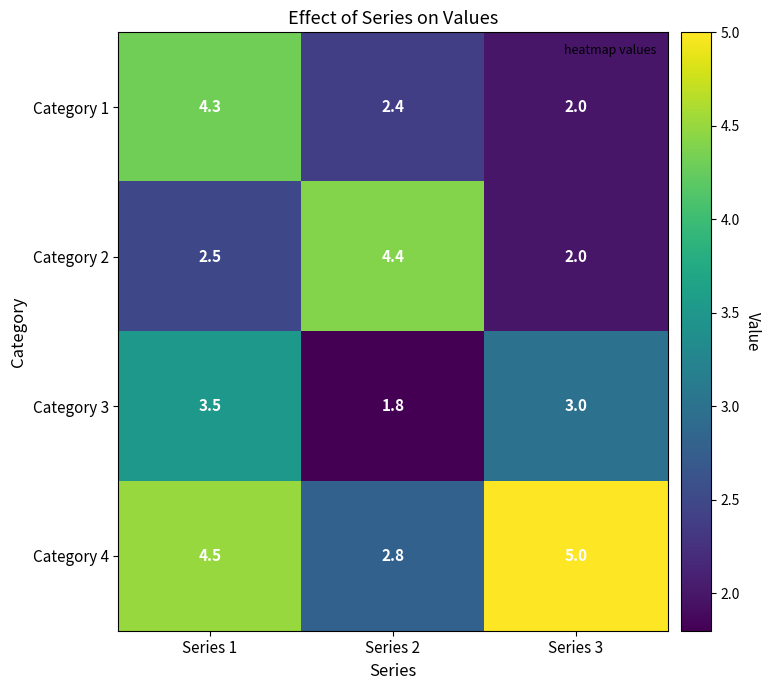

The value of Category 3 at Series 2 is 2.6. True or false?

False